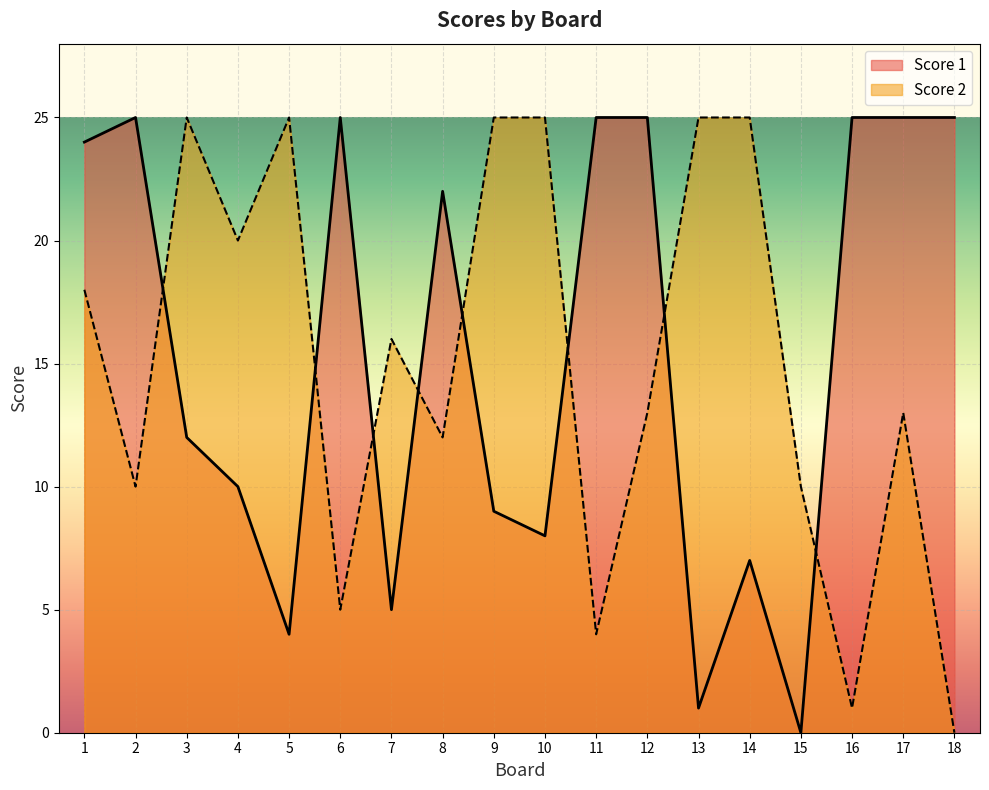

What is the sum of all Score 2 values?

272